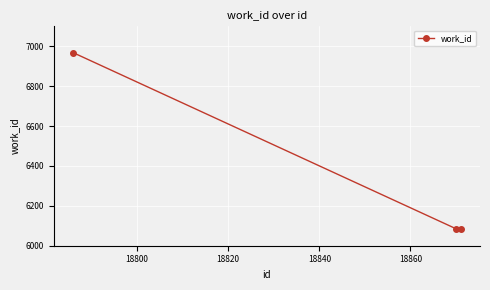

Reading left to right, transcribe all the data shown in this chart.

6968	6085	6085